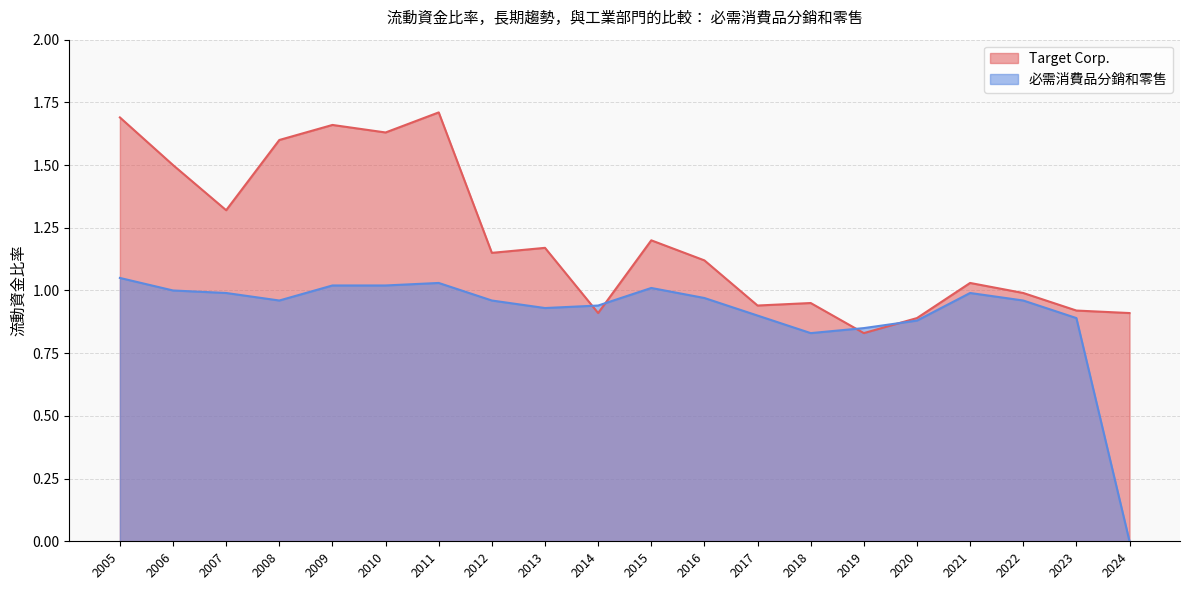

Reading right to left, what are all the values shown in this chart?

Target Corp.: 2005-01-29=1.7	2006-01-28=1.5	2007-02-03=1.3	2008-02-02=1.6	2009-01-31=1.7	2010-01-30=1.6	2011-01-29=1.7	2012-01-28=1.1	2013-02-02=1.2	2014-02-01=0.9	2015-01-31=1.2	2016-01-30=1.1	2017-01-28=0.9	2018-02-03=0.9	2019-02-02=0.8	2020-02-01=0.9	2021-01-30=1.0	2022-01-29=1.0	2023-01-28=0.9	2024-02-03=0.9
必需消費品分銷和零售: 2005-01-29=1.1	2006-01-28=1.0	2007-02-03=1.0	2008-02-02=1.0	2009-01-31=1.0	2010-01-30=1.0	2011-01-29=1.0	2012-01-28=1.0	2013-02-02=0.9	2014-02-01=0.9	2015-01-31=1.0	2016-01-30=1.0	2017-01-28=0.9	2018-02-03=0.8	2019-02-02=0.8	2020-02-01=0.9	2021-01-30=1.0	2022-01-29=1.0	2023-01-28=0.9	2024-02-03=0.0